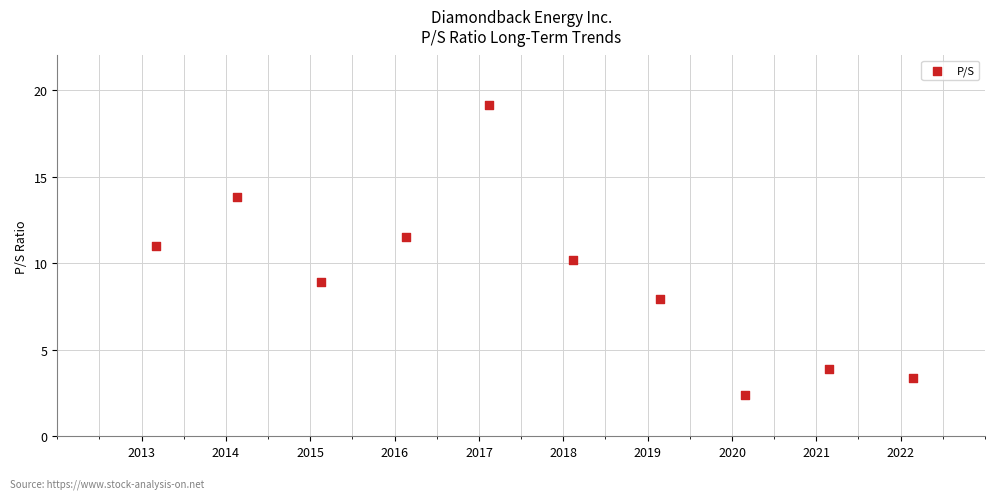

What is the average Y value?

9.2